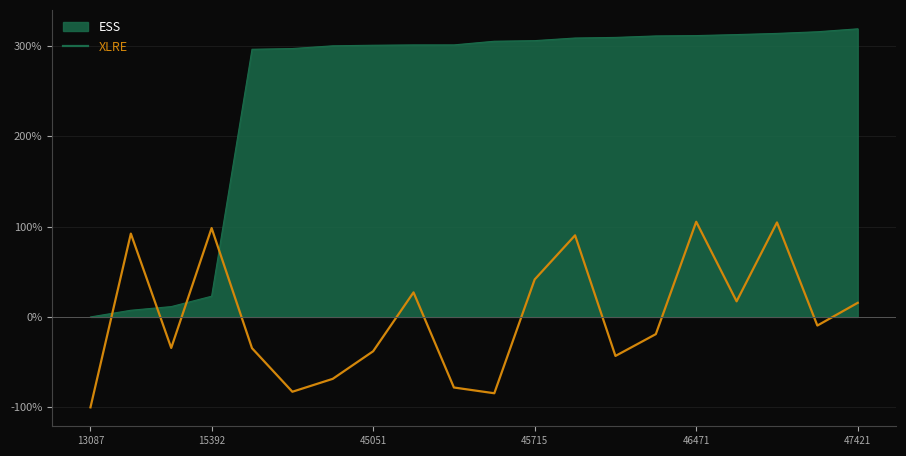

List the series in order of their peak value, lowest first.

XLRE, ESS